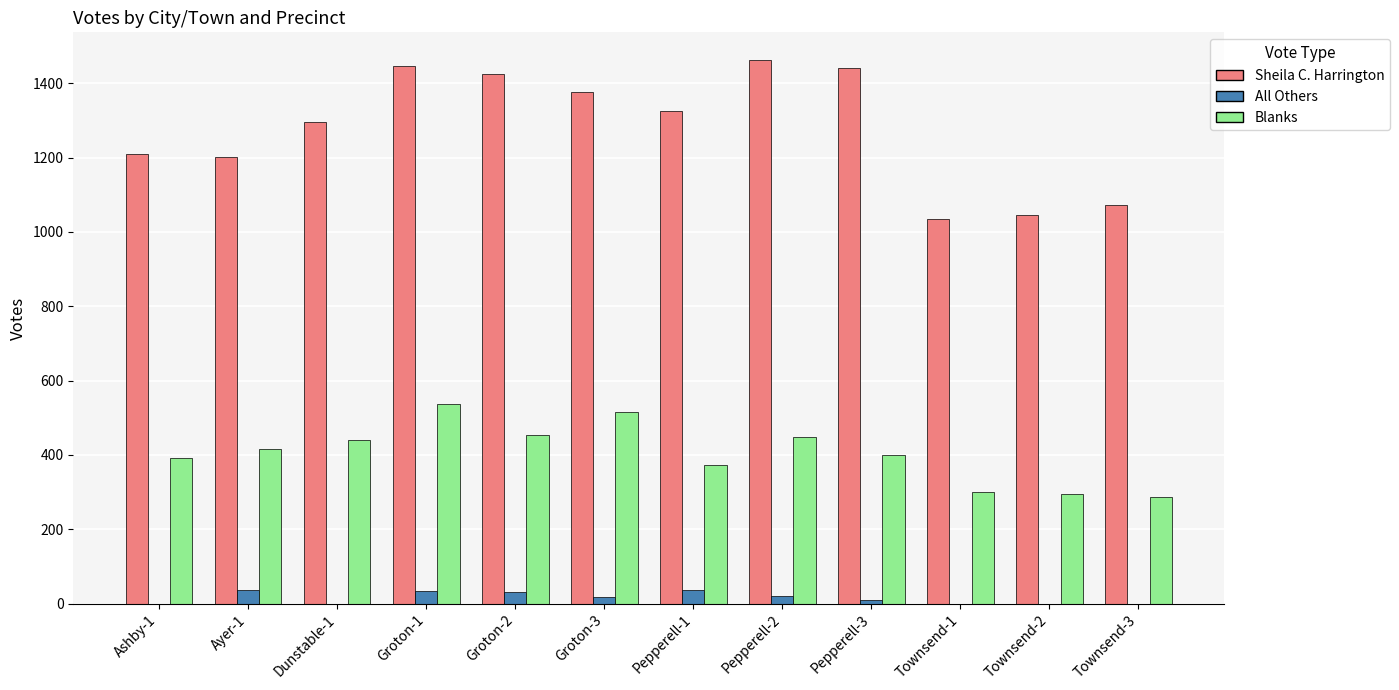

Is it true that Blanks equals 650 at Ayer-1?

False